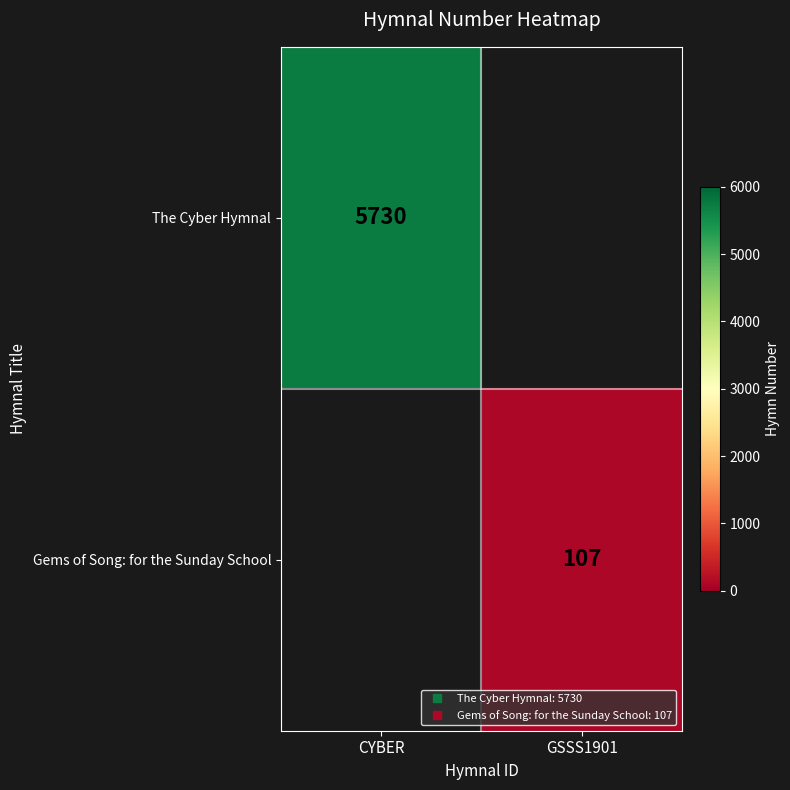

At how many categories does at least one series exceed 692?

1